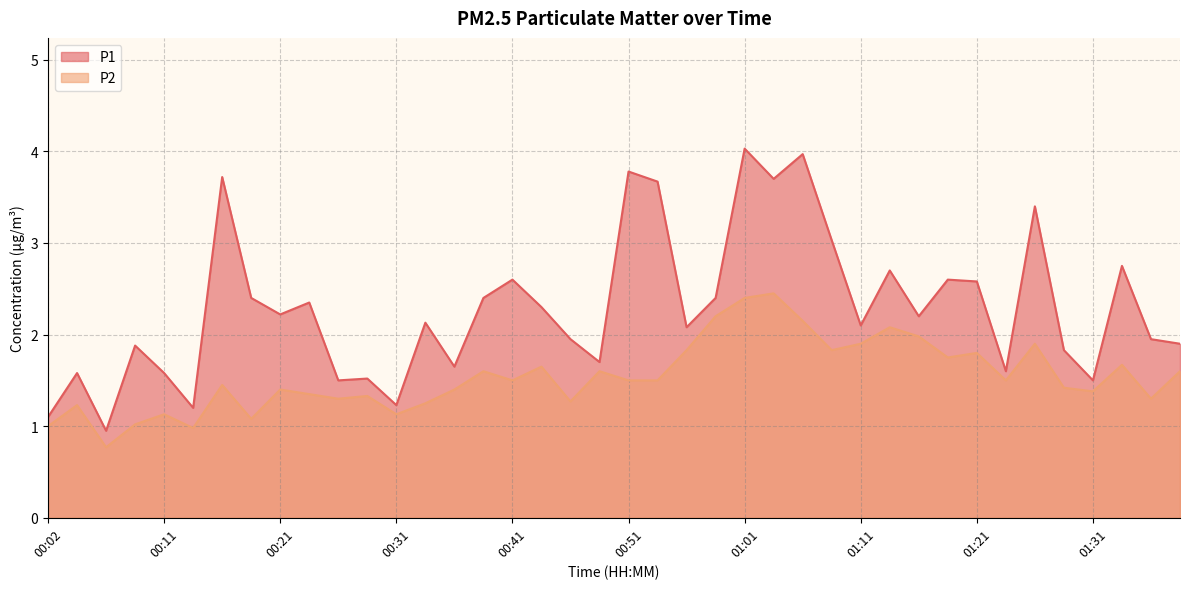

Reading left to right, extract all data points from this chart.

P1: 1.1	1.6	0.9	1.9	1.6	1.2	3.7	2.4	2.2	2.4	1.5	1.5	1.2	2.1	1.6	2.4	2.6	2.3	1.9	1.7	3.8	3.7	2.1	2.4	4.0	3.7	4.0	3.0	2.1	2.7	2.2	2.6	2.6	1.6	3.4	1.8	1.5	2.8	1.9	1.9
P2: 1.0	1.2	0.8	1.0	1.1	1.0	1.4	1.1	1.4	1.4	1.3	1.3	1.1	1.2	1.4	1.6	1.5	1.6	1.3	1.6	1.5	1.5	1.8	2.2	2.4	2.5	2.1	1.8	1.9	2.1	2.0	1.8	1.8	1.5	1.9	1.4	1.4	1.7	1.3	1.6